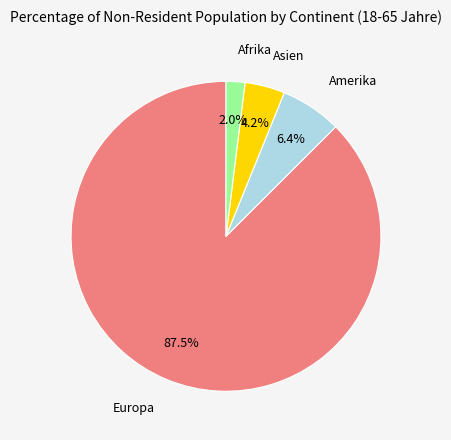

Does any single category account for the majority?

Yes